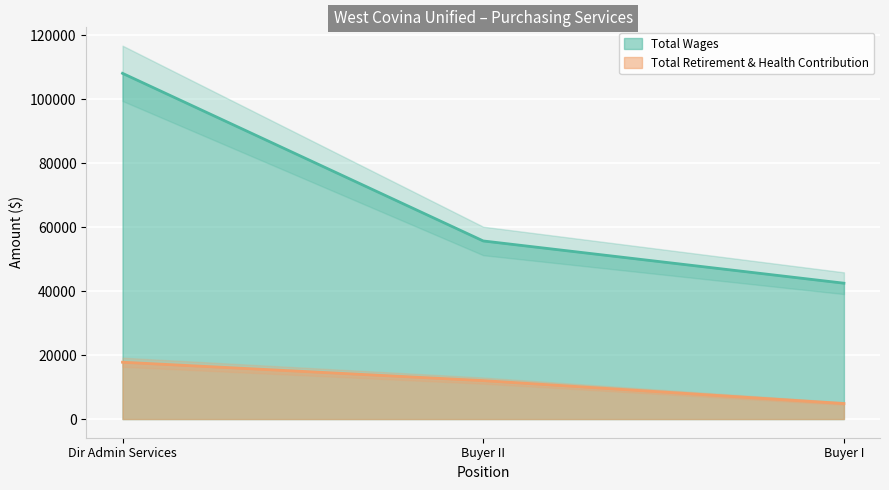

List the series in order of their overall mean, lowest first.

Total Retirement & Health Contribution, Total Wages